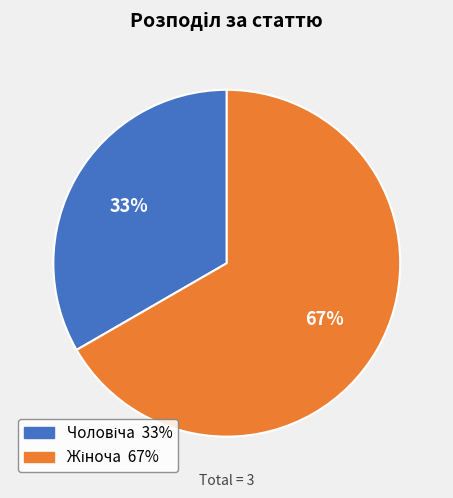

To the nearest percent, what is the average slice percentage?

50%